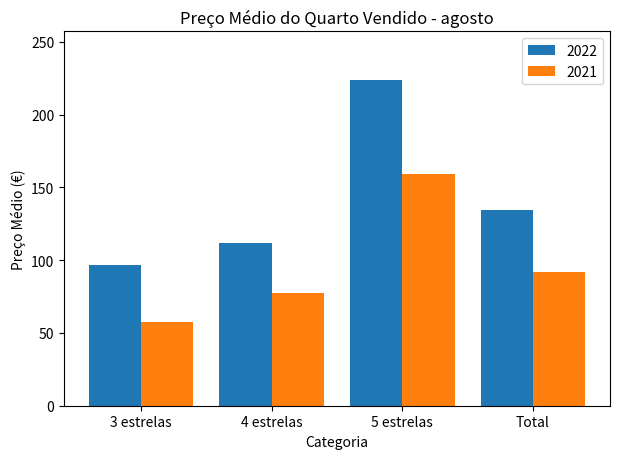

List the labels in order of 2022 value, smallest first.

3 estrelas, 4 estrelas, Total, 5 estrelas